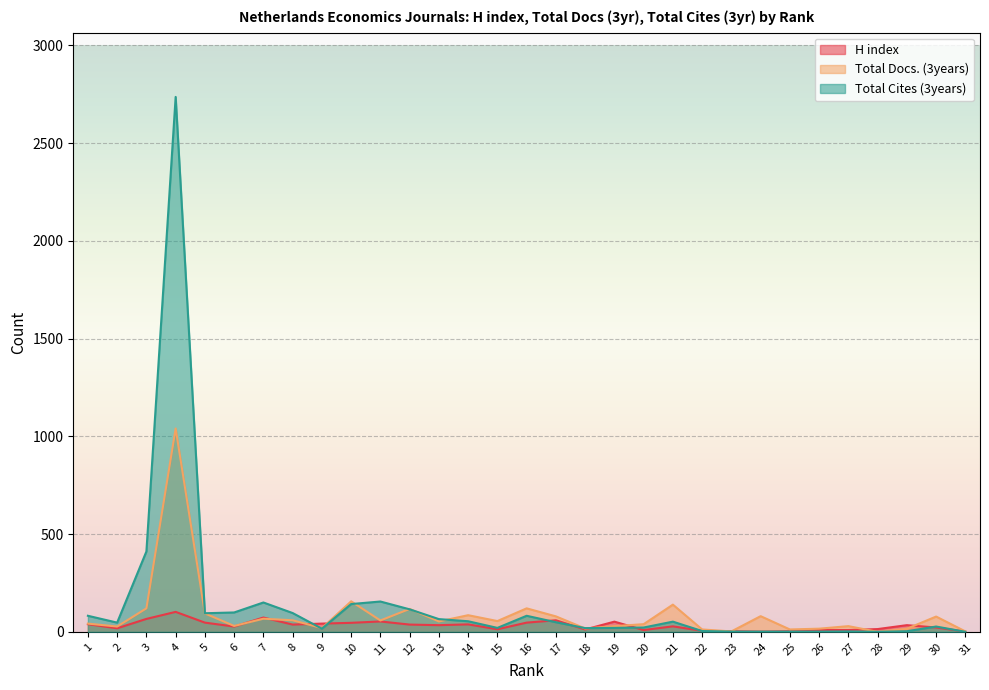

How many data points in Total Docs. (3years) are less than 53?

15